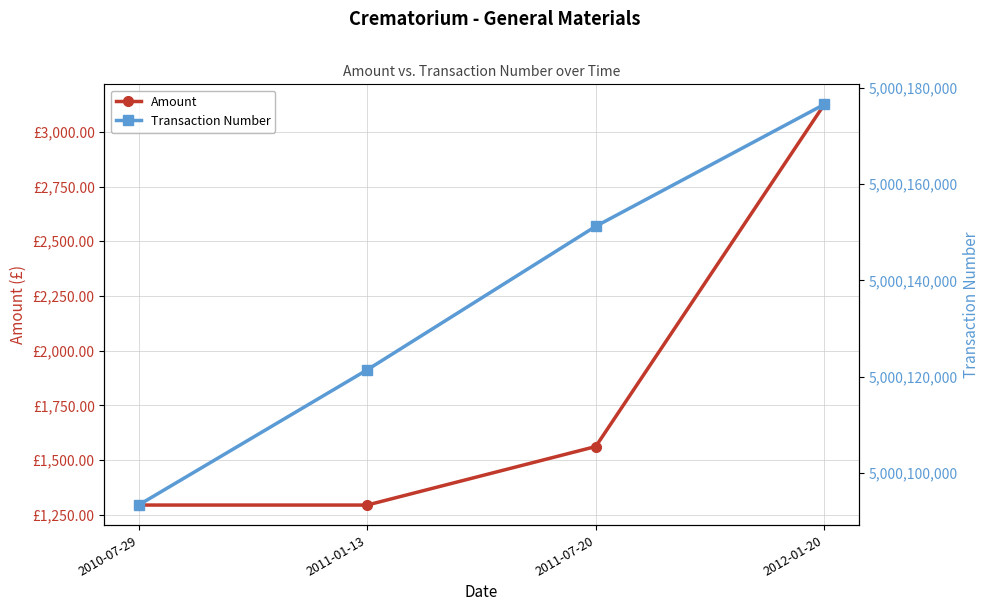

Reading left to right, transcribe all the data shown in this chart.

Amount: 1295.3	1295.3	1562.6	3125.1
Transaction Number: 5000093355.0	5000121430.0	5000151240.0	5000176562.0